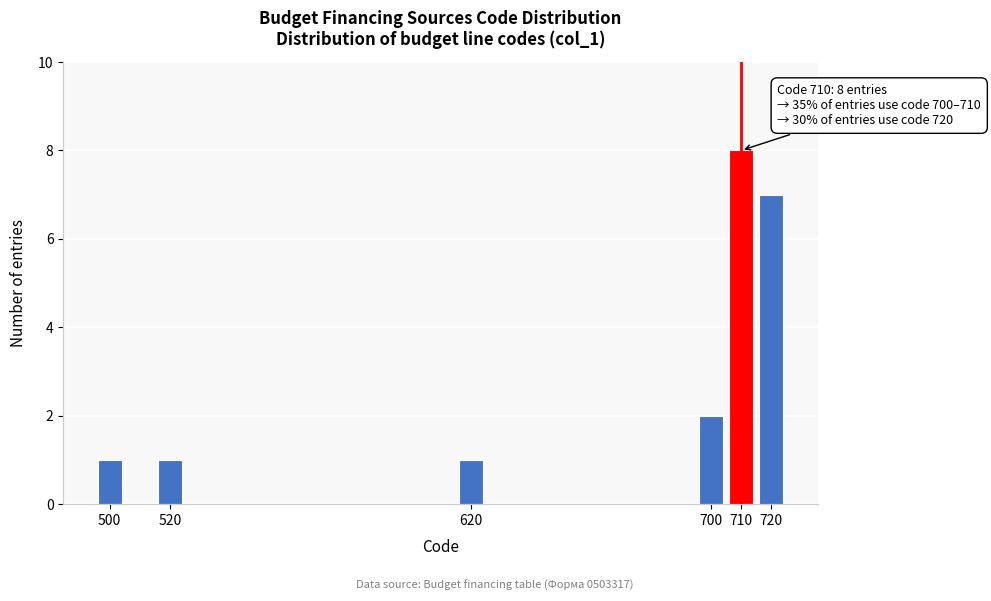

Reading right to left, what are all the values shown in this chart?

720=7	710=8	700=2	620=1	520=1	500=1